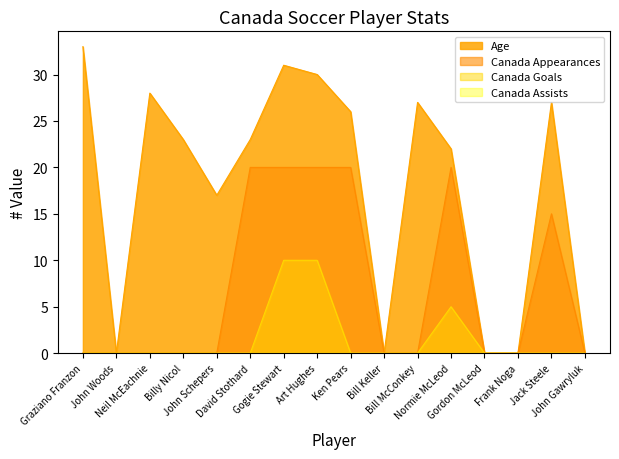

List the labels in order of Canada Goals value, smallest first.

Graziano Franzon, John Woods, Neil McEachnie, Billy Nicol, John Schepers, David Stothard, Ken Pears, Bill Keller, Bill McConkey, Gordon McLeod, Frank Noga, Jack Steele, John Gawryluk, Normie McLeod, Gogie Stewart, Art Hughes